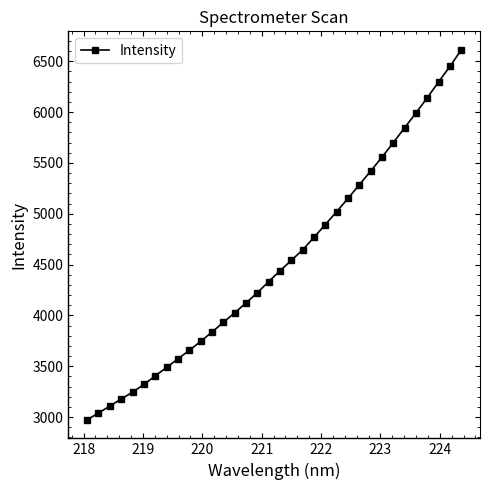

What is the value of the 19th point from the left?

4541.4